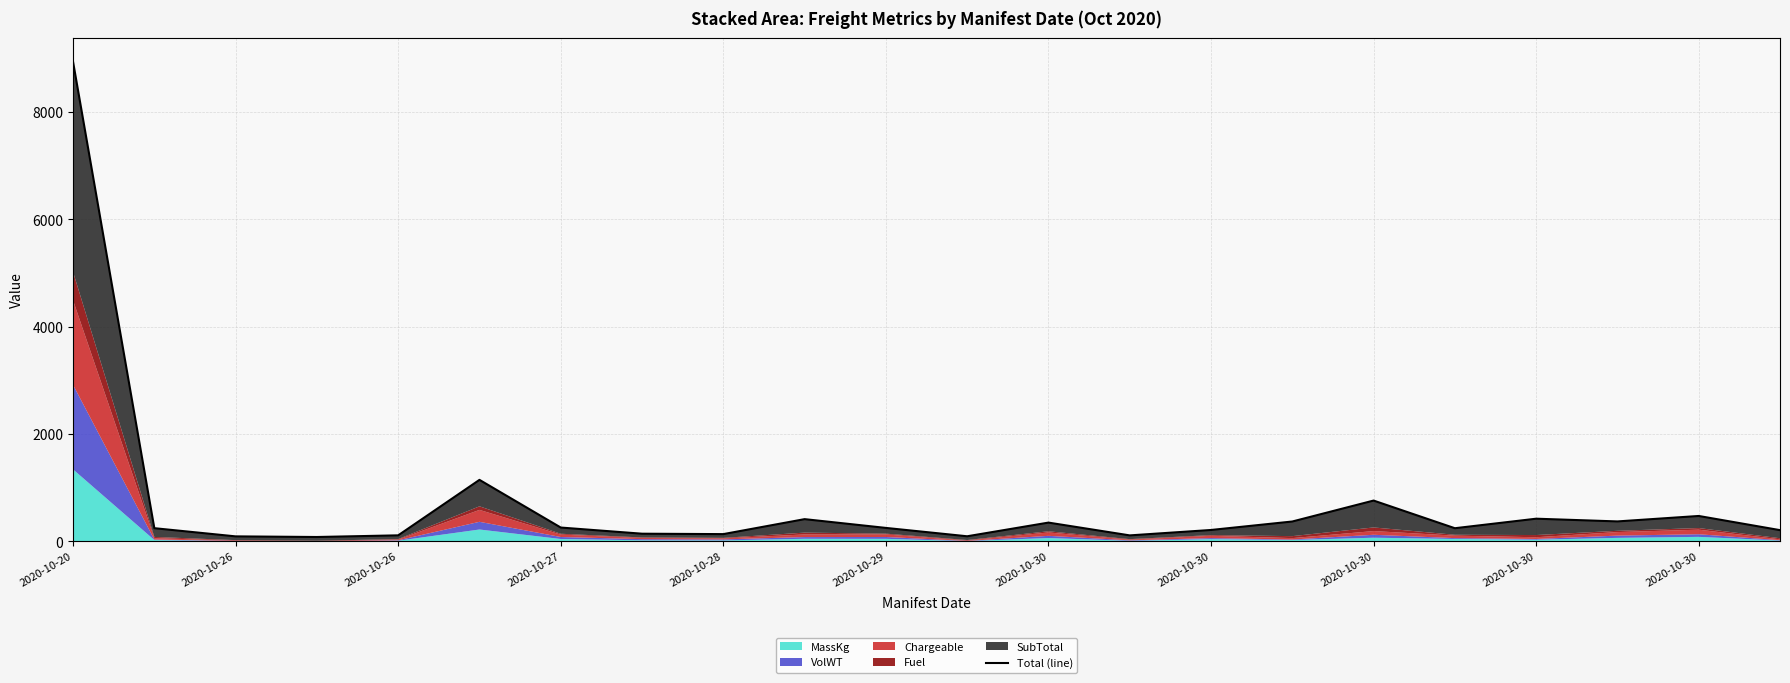

Which has a higher value, 2020-10-30 or 2020-10-30?

2020-10-30